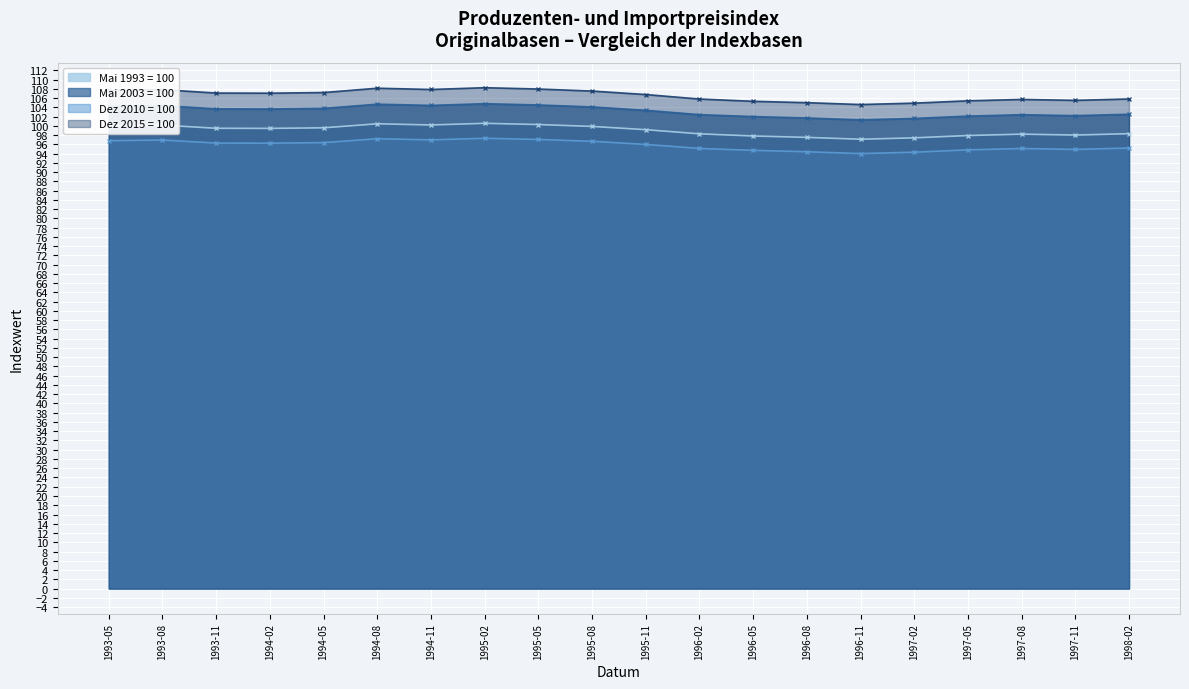

List the series in order of their peak value, lowest first.

Dez 2010 = 100, Mai 1993 = 100, Mai 2003 = 100, Dez 2015 = 100